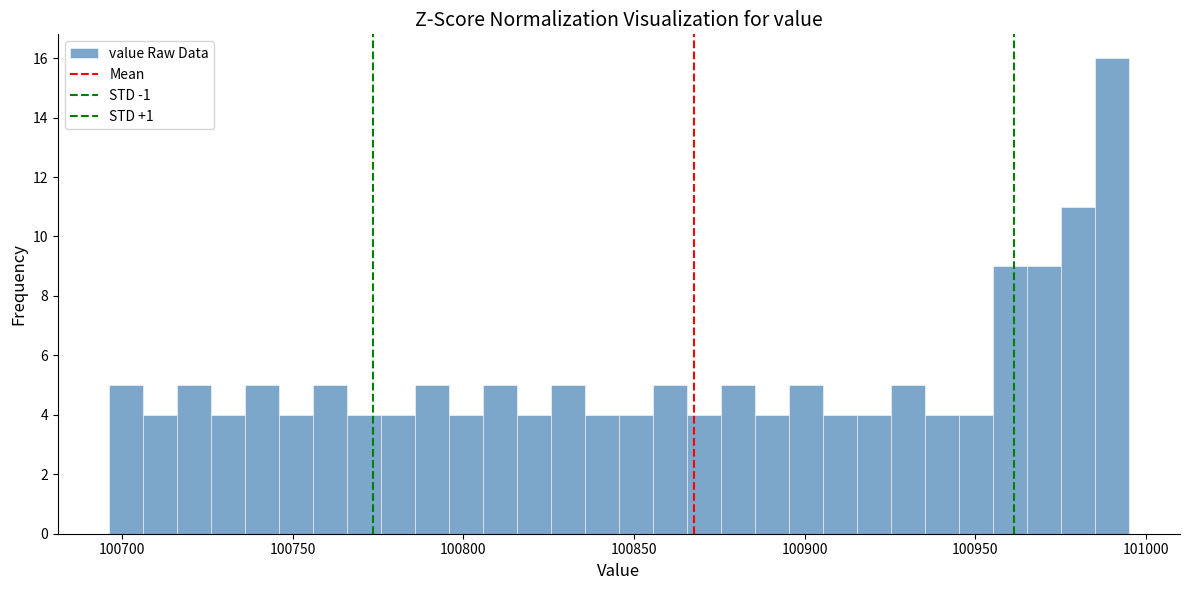

Read against the x-axis, roughly where is the centre of the tallest bar?

100990